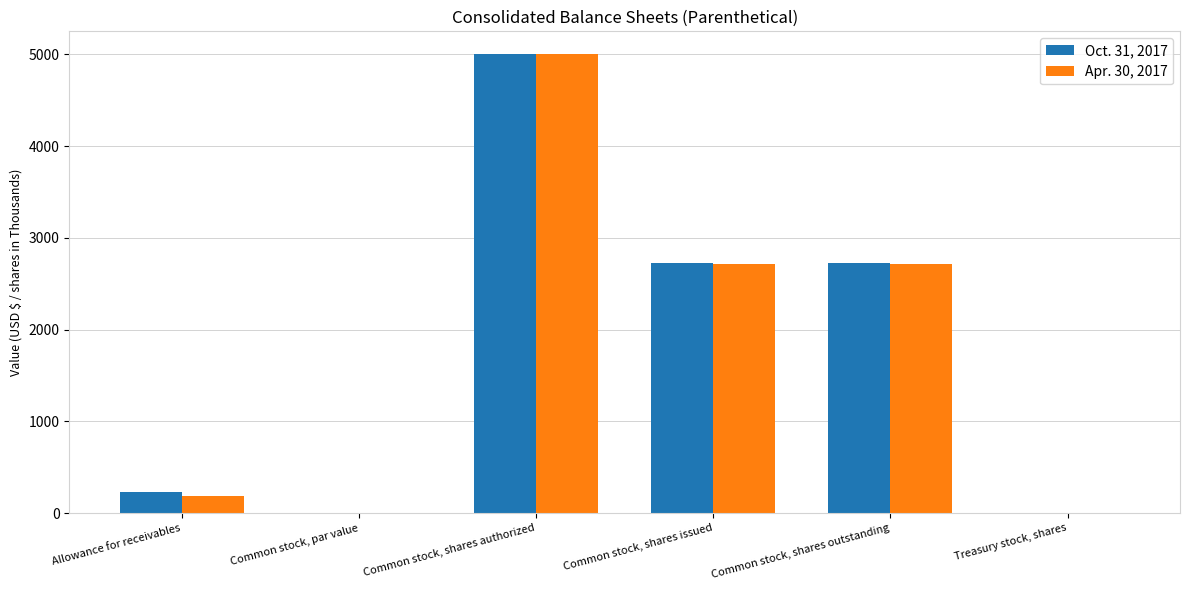

Are the bars horizontal?

No